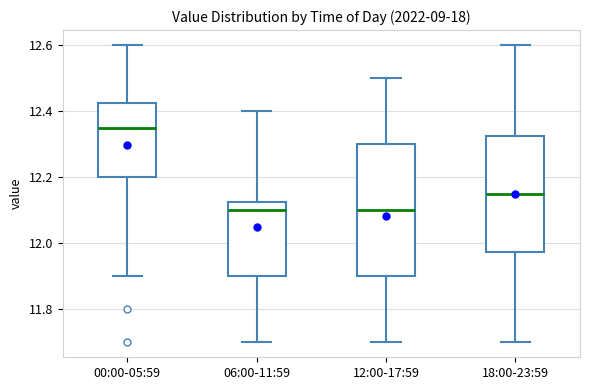

Comparing the boxes themselves (not the whiskers), which one is the tallest?

12:00-17:59